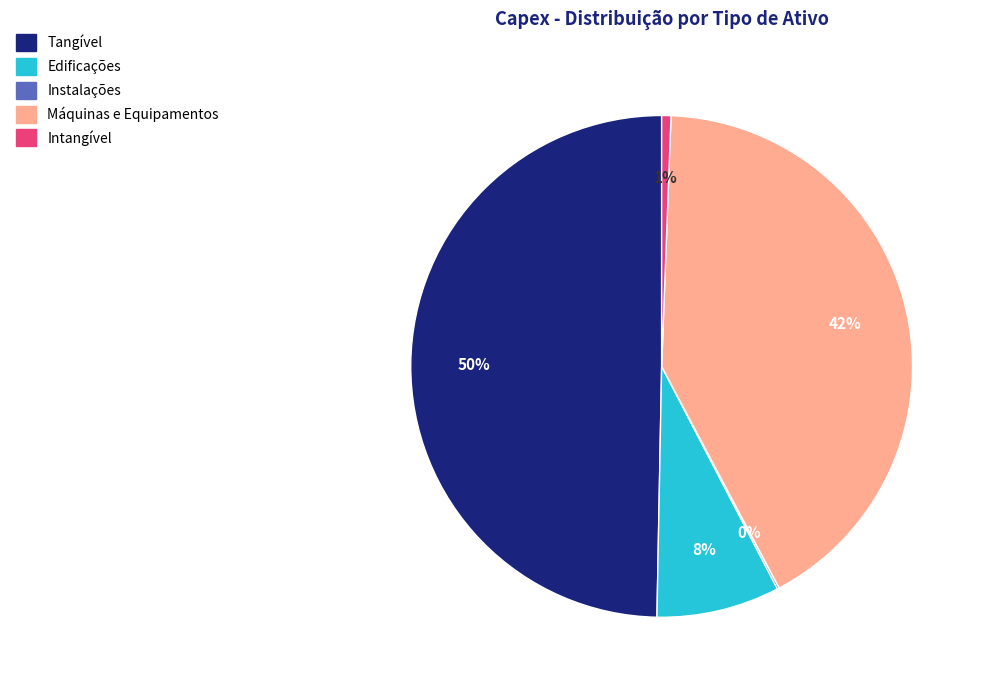

What is the largest slice in the pie chart?

Tangível